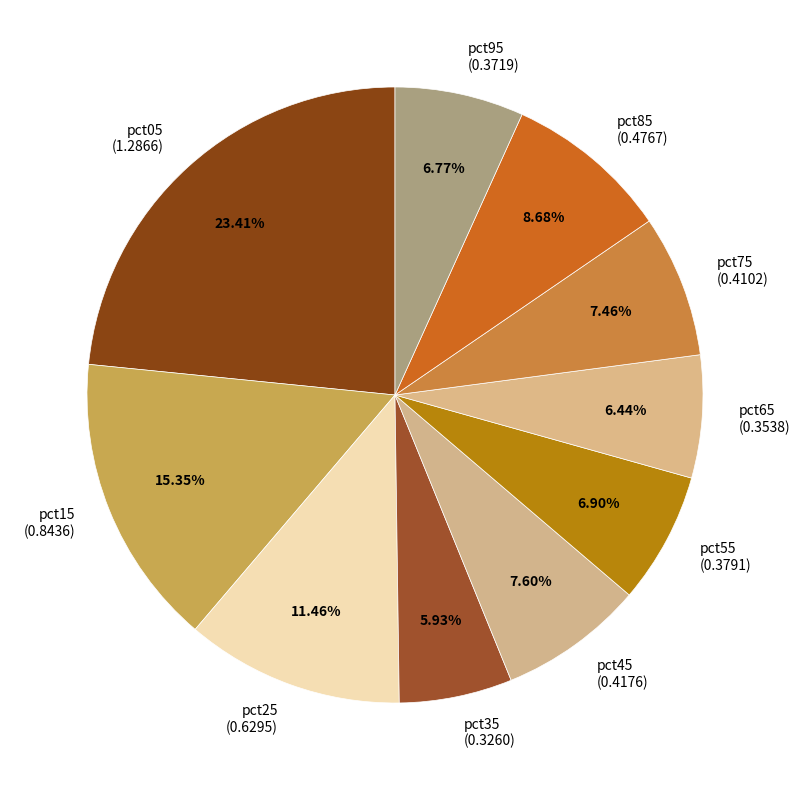

To the nearest percent, what is the difference between the largest and smallest slice percentages?

17%